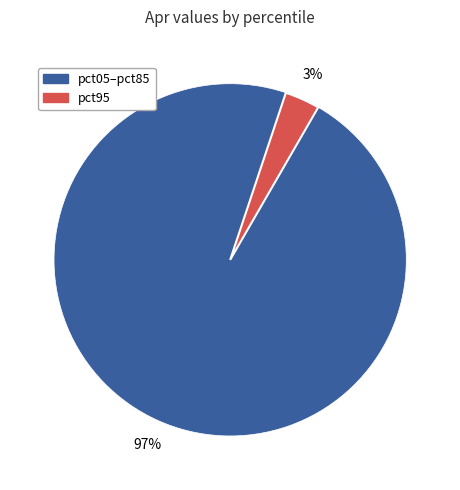

Count the number of slices in the pie.

2